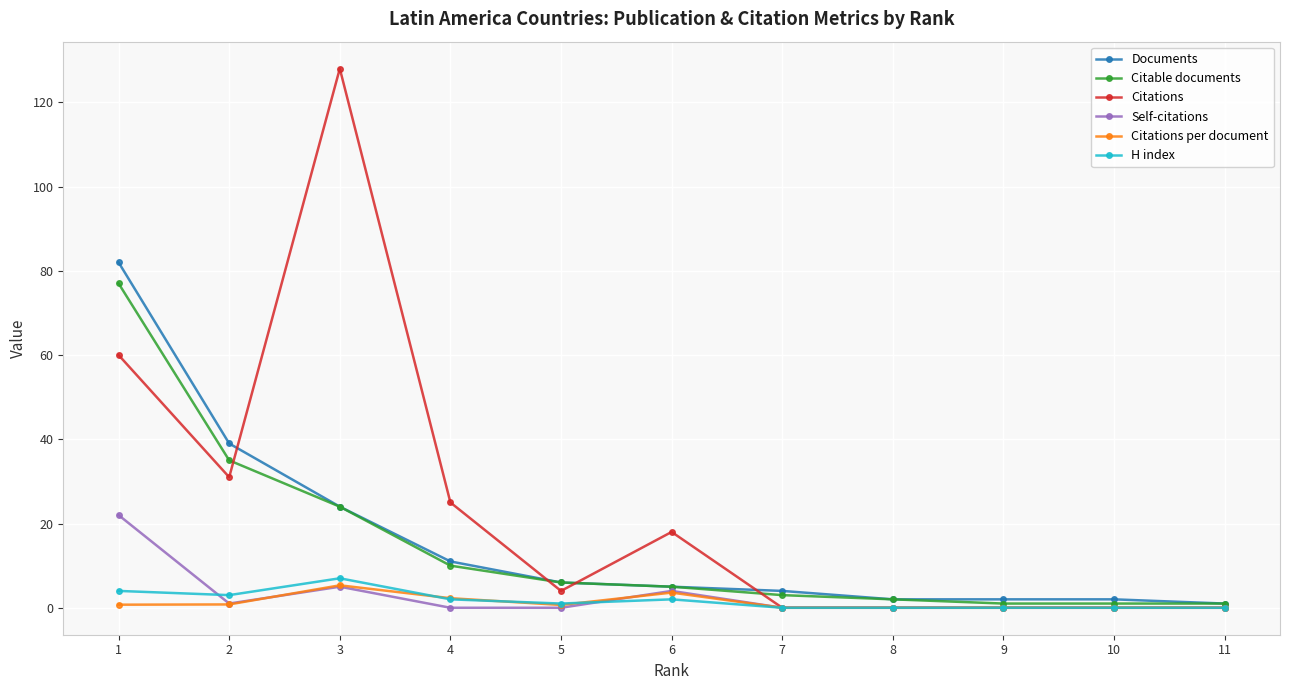

Which series changed the most between 6 and 11?

Citations